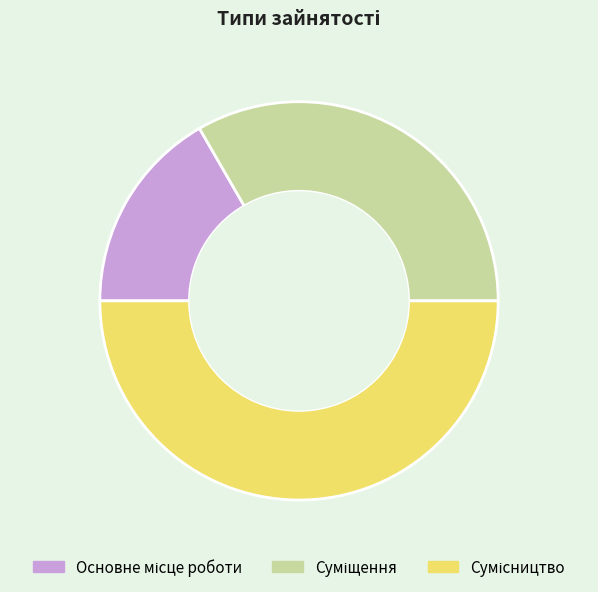

How many slices are in this pie chart?

3